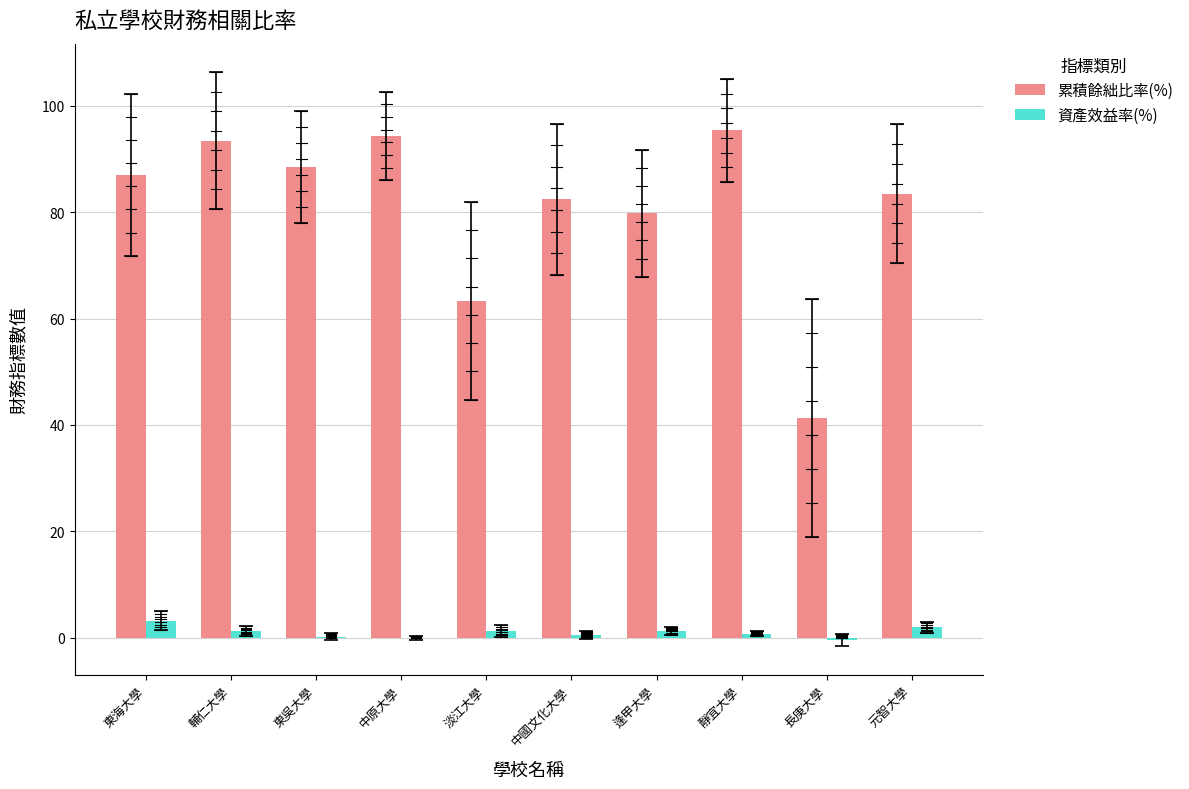

Is the value of 累積餘絀比率(%) at 元智大學 greater than the value of 資產效益率(%) at 中國文化大學?

Yes